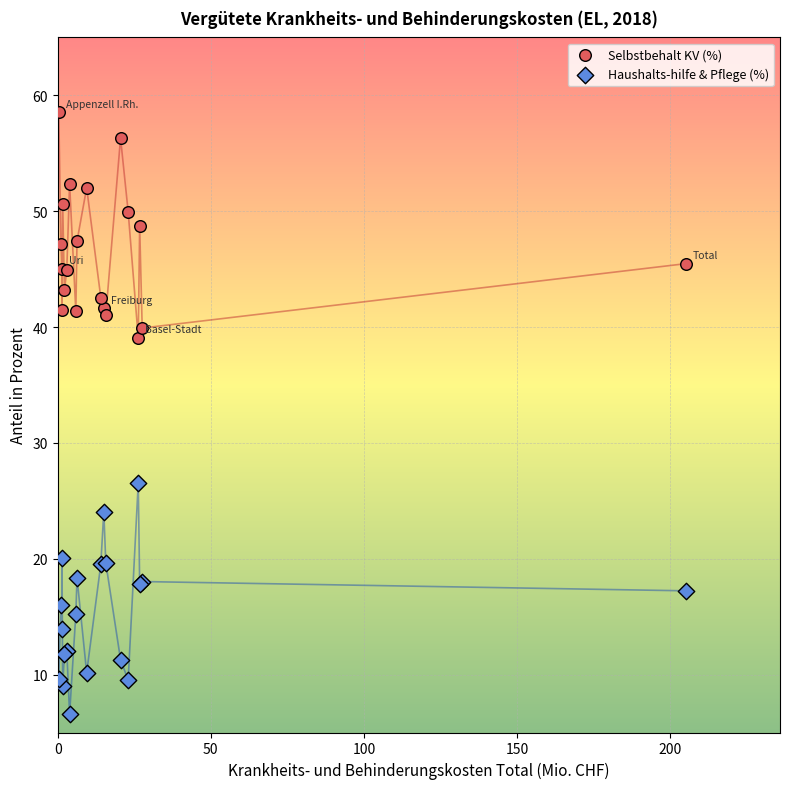

Which series reaches the minimum Y coordinate?

Haushalts-hilfe & Pflege (%)